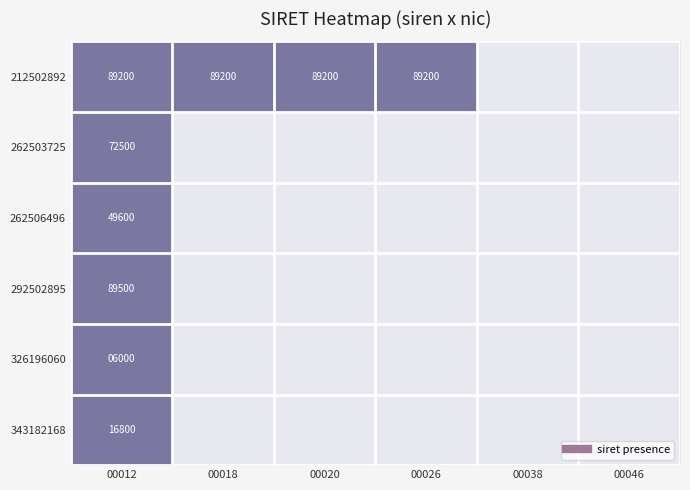

List the labels in order of 326196060 value, smallest first.

00018, 00020, 00026, 00038, 00046, 00012